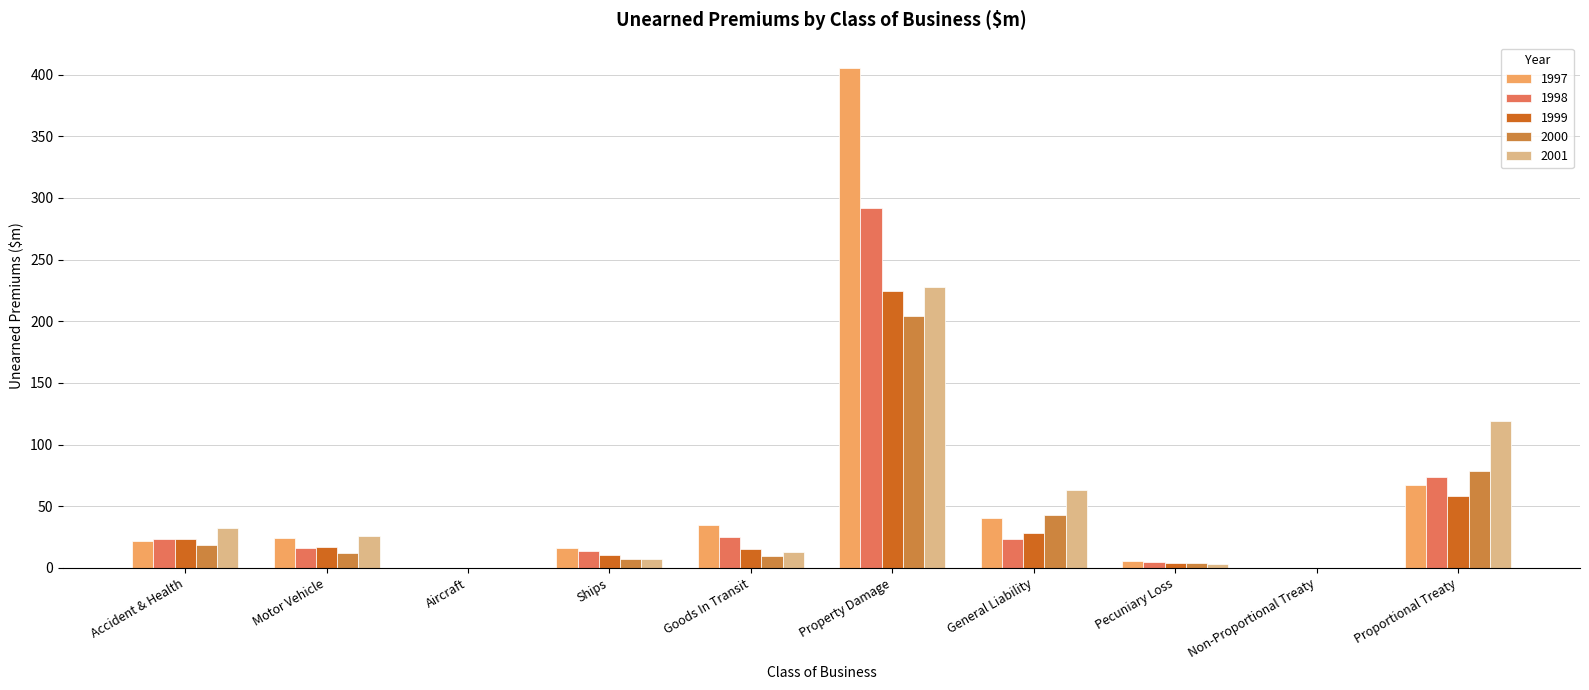

Is the value of 2000 at Goods In Transit greater than the value of 1997 at Property Damage?

No